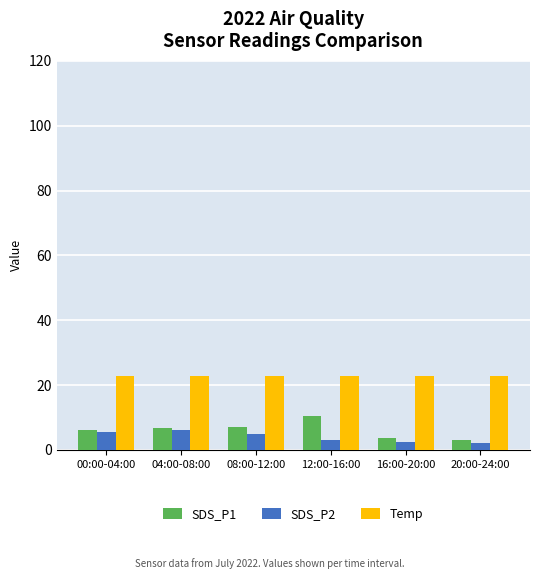

What is the maximum value for Temp?

22.9